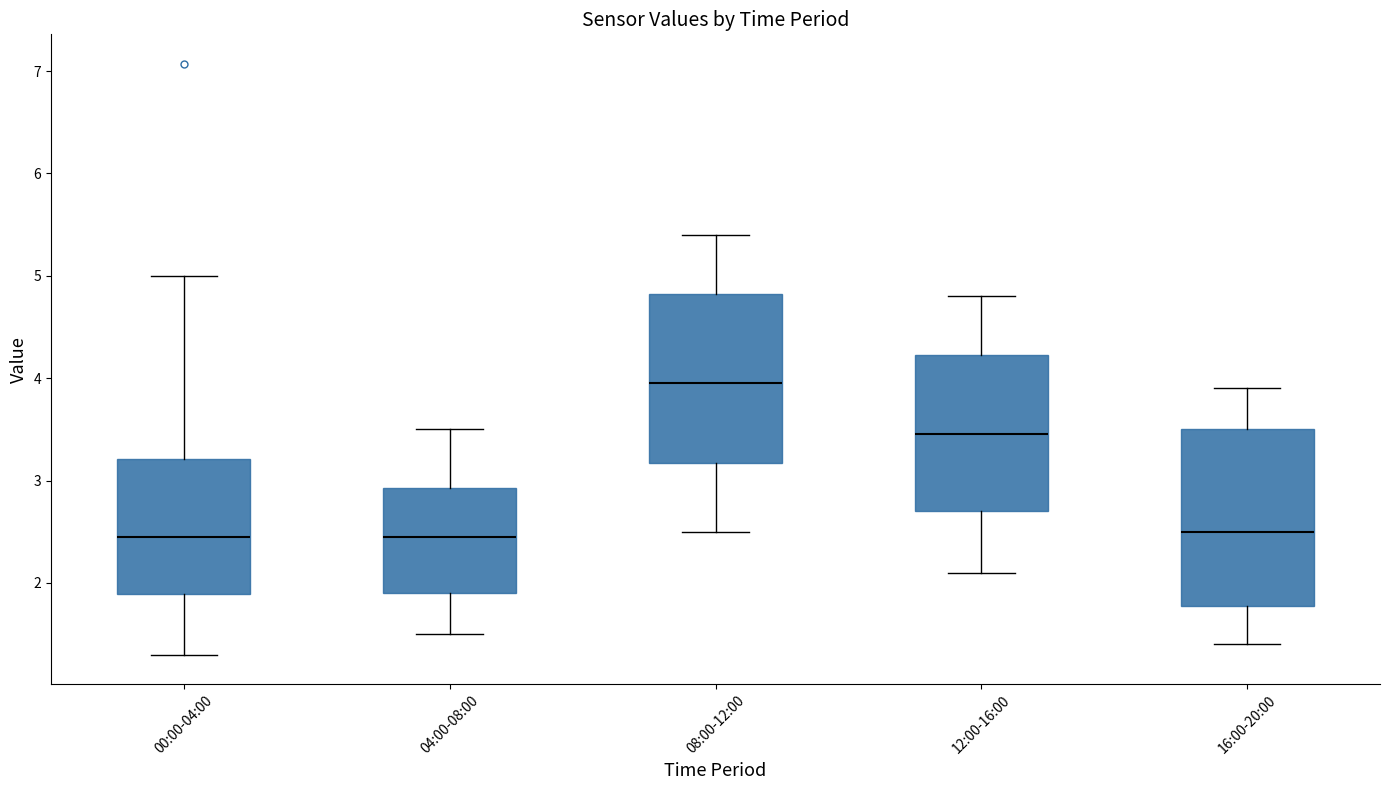

Which box's median line is the highest?

08:00-12:00